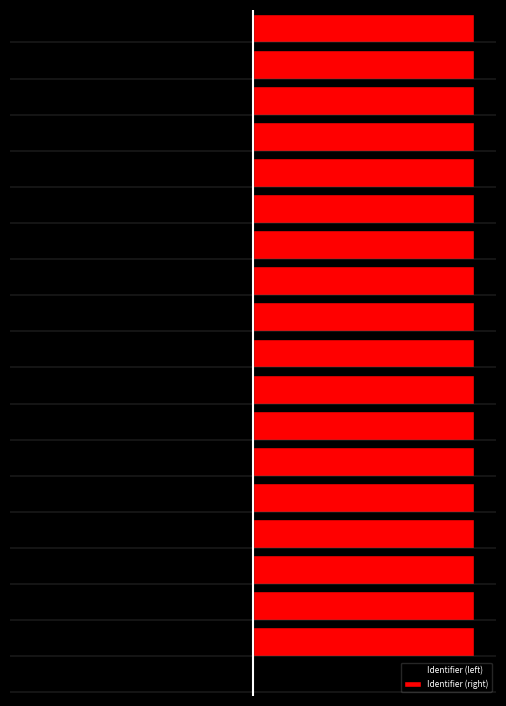

Rank the series by their maximum value, from highest to lowest.

Identifier (right), Identifier (left)